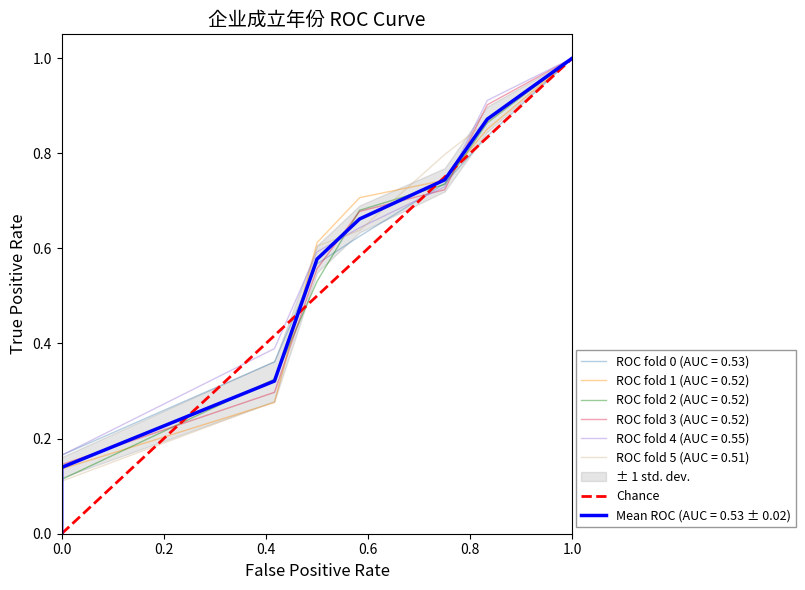

How many data points are less than 1?

1